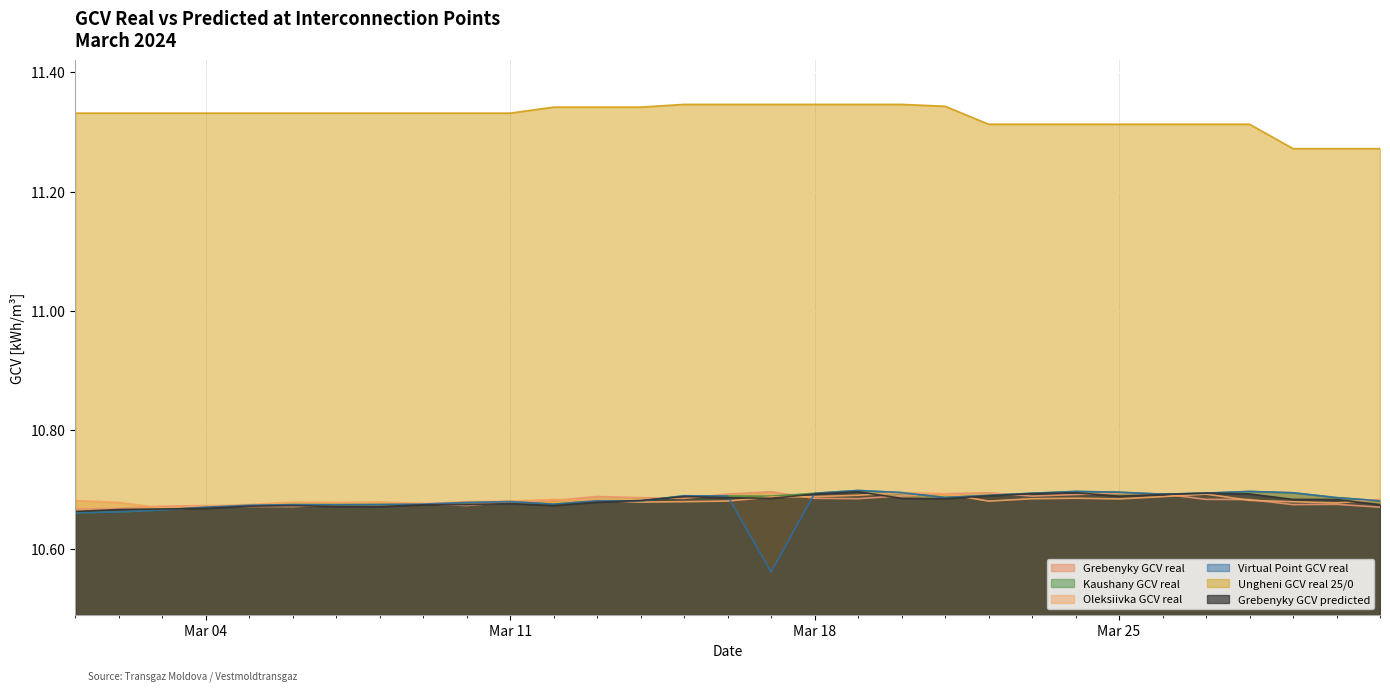

How many lines are shown in the chart?

6